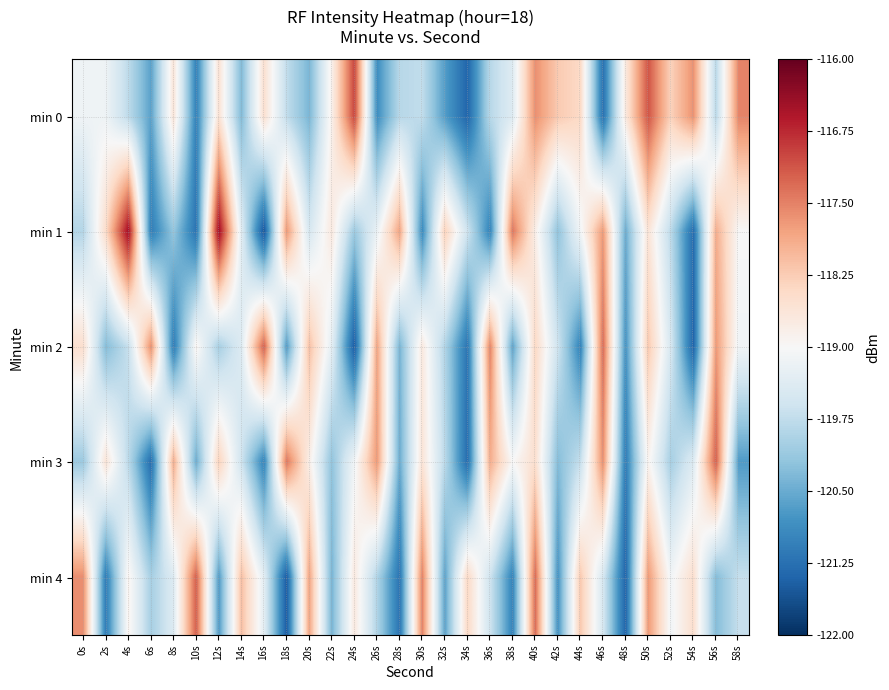

List the series in order of their peak value, lowest first.

min 2, min 3, min 4, min 0, min 1